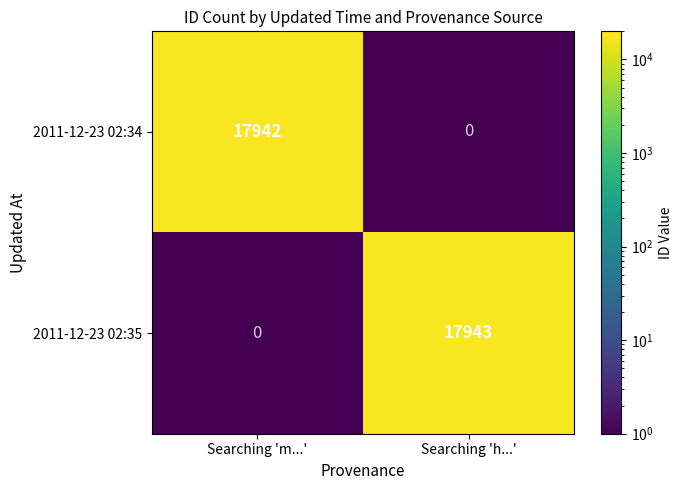

How many distinct data groups are displayed?

2